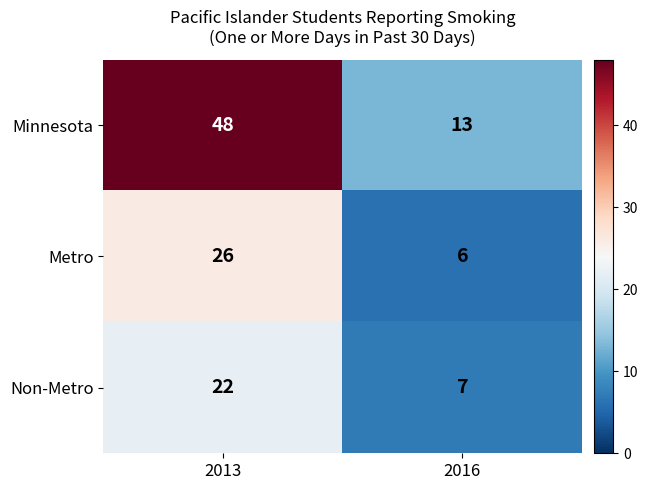

True or false: Minnesota has a value of 81 at 2013.

False